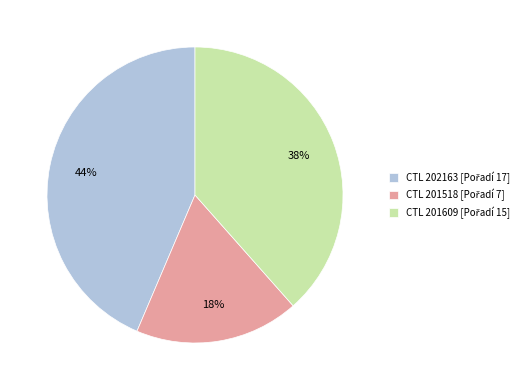

To the nearest percent, what is the difference between the largest and smallest slice percentages?

26%